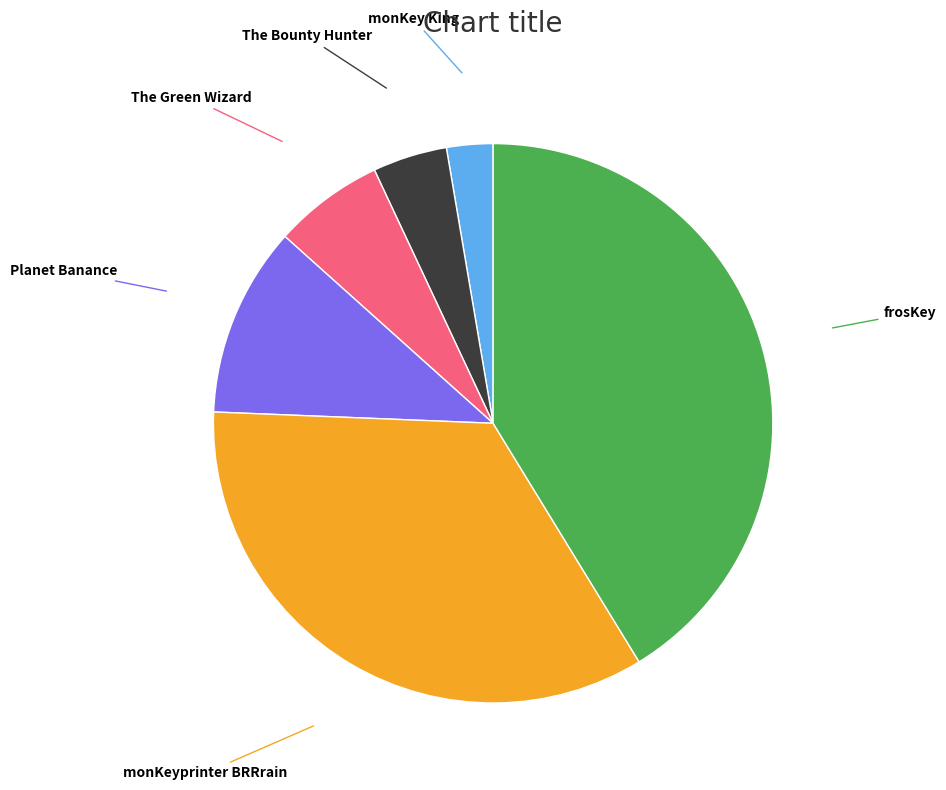

How many slices are in this pie chart?

6